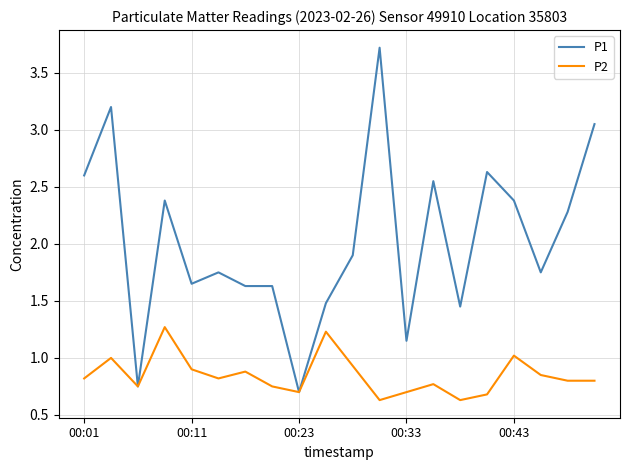

What is the minimum value for P2?

0.6